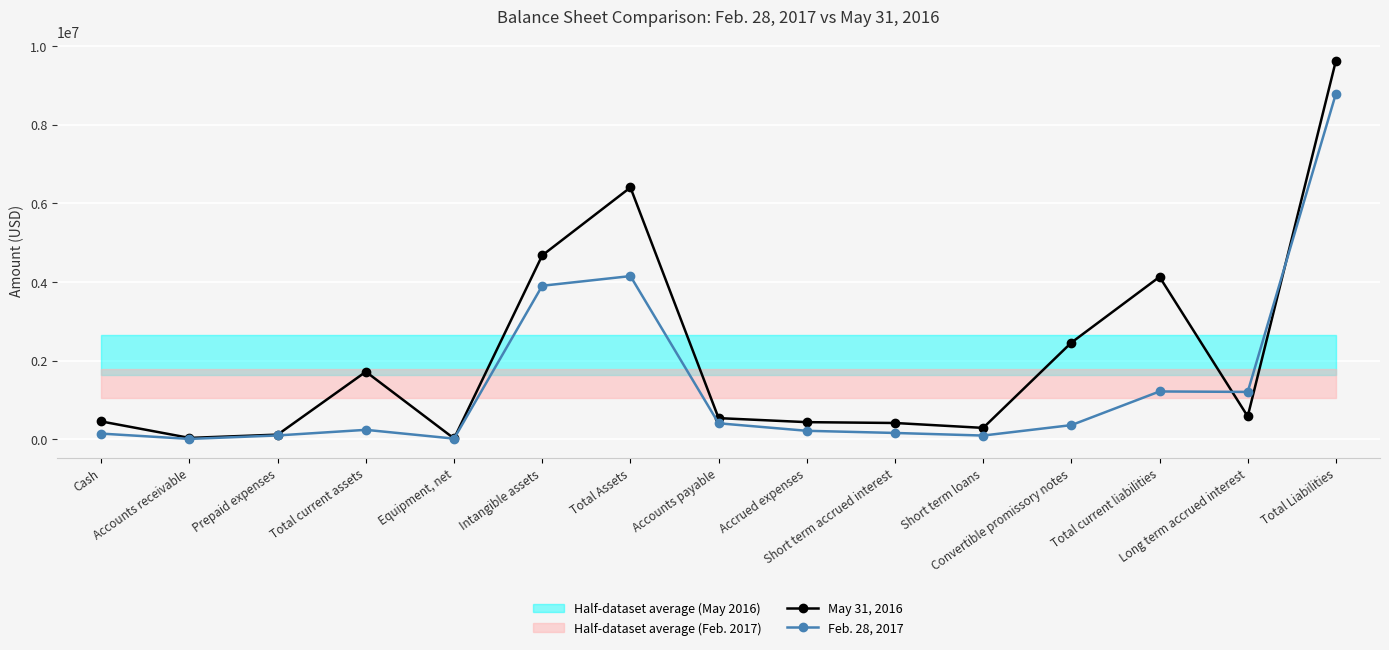

Where does the Feb. 28, 2017 series first go above 234997?

Intangible assets